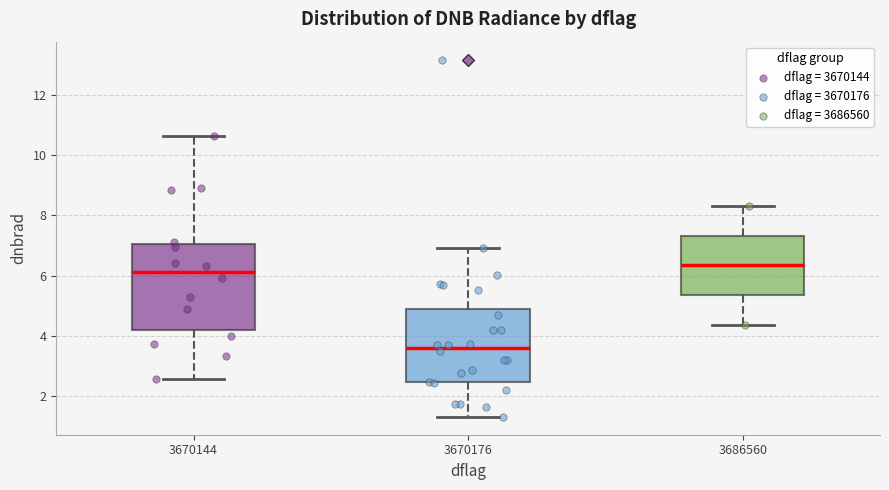

Reading left to right, transcribe this box plot: for each box, give where its median line is, the range the box spans, and where its two whiskers end, as read against the y-axis. The values are not printed on the chart, so give them approximately, as read against the axis.

3670144: median 6.2, box 4.2 to 7.0, whiskers 2.6 to 10.6
3670176: median 3.6, box 2.4 to 4.8, whiskers 1.4 to 7.0
3686560: median 6.4, box 5.4 to 7.4, whiskers 4.4 to 8.4